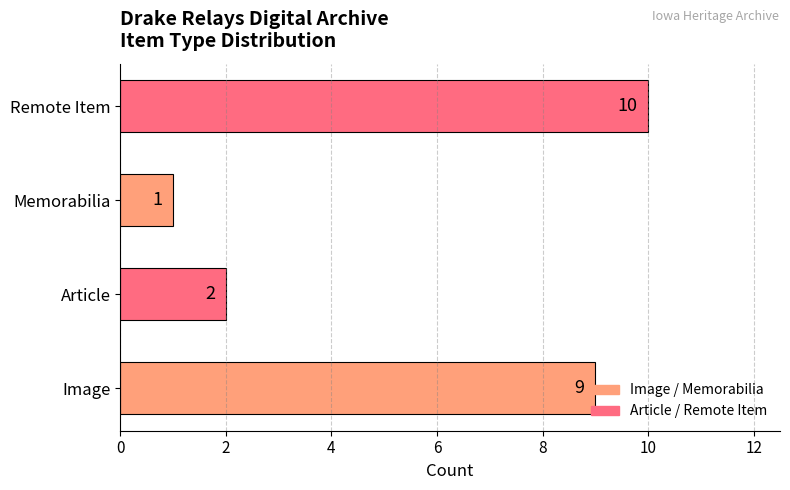

What is the change in value from Article to Remote Item?

+8